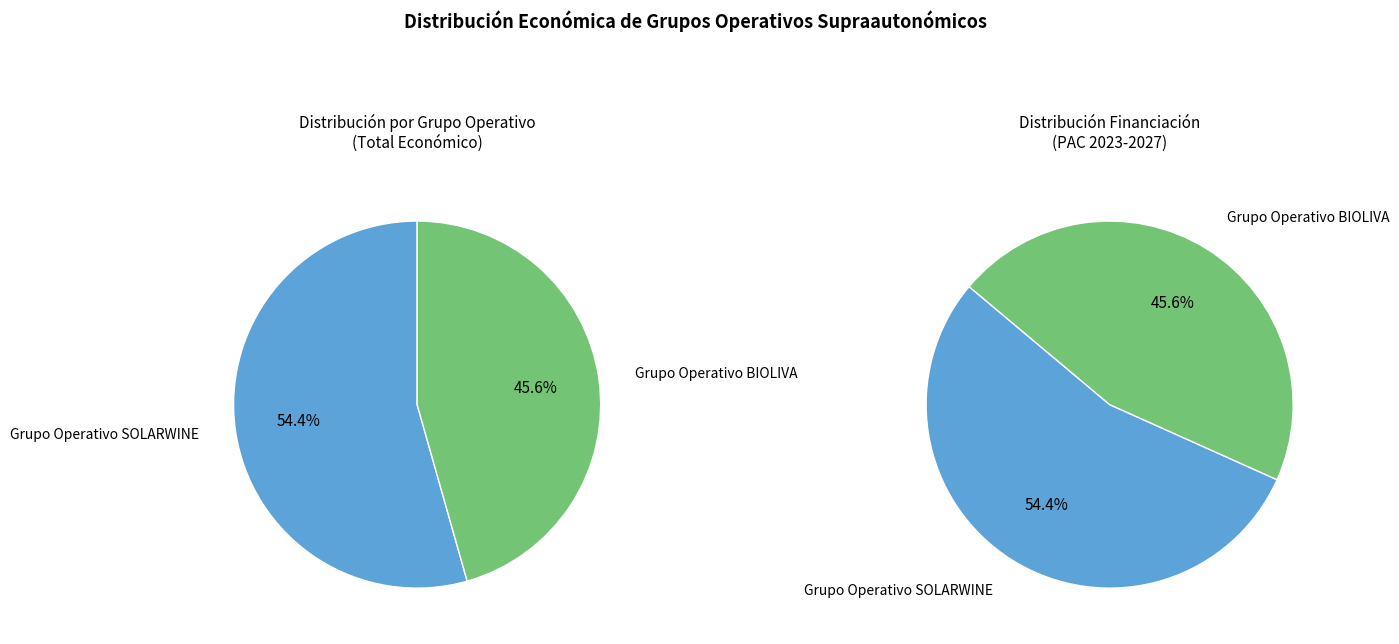

What percentage is NOT represented by Grupo Operativo SOLARWINE?

45.6%